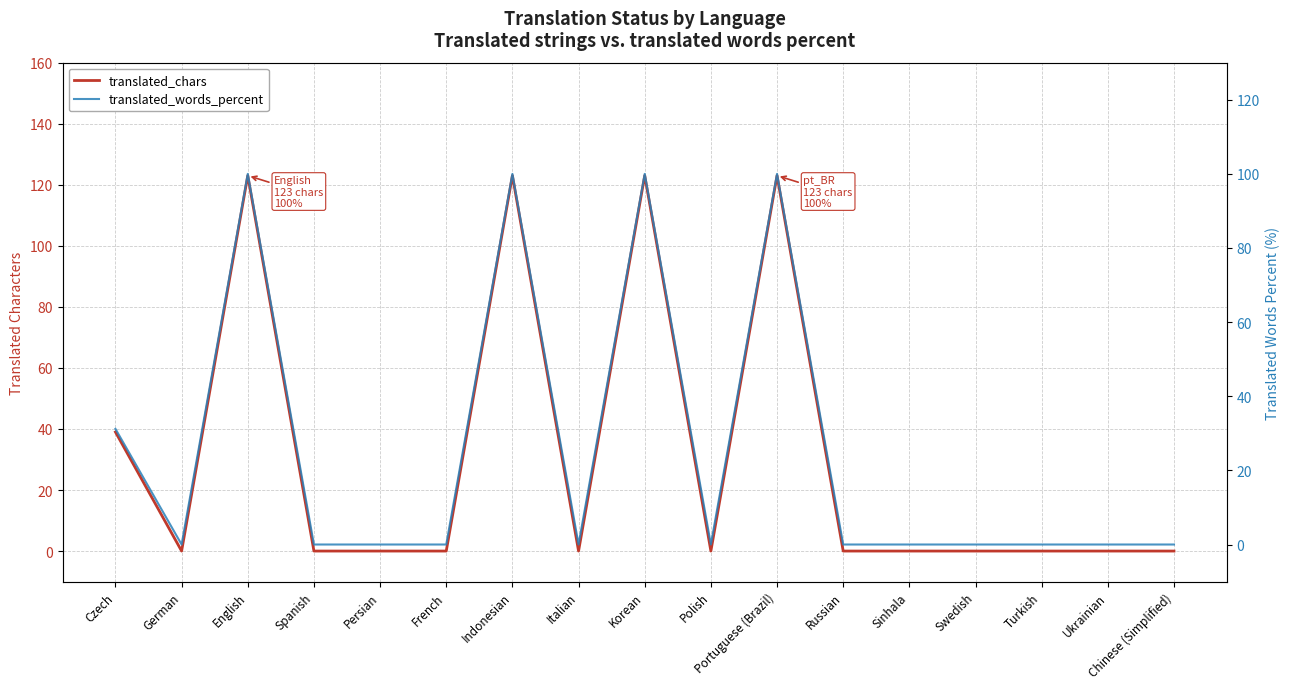

Count the translated_chars values in the range 0 to 39.

13